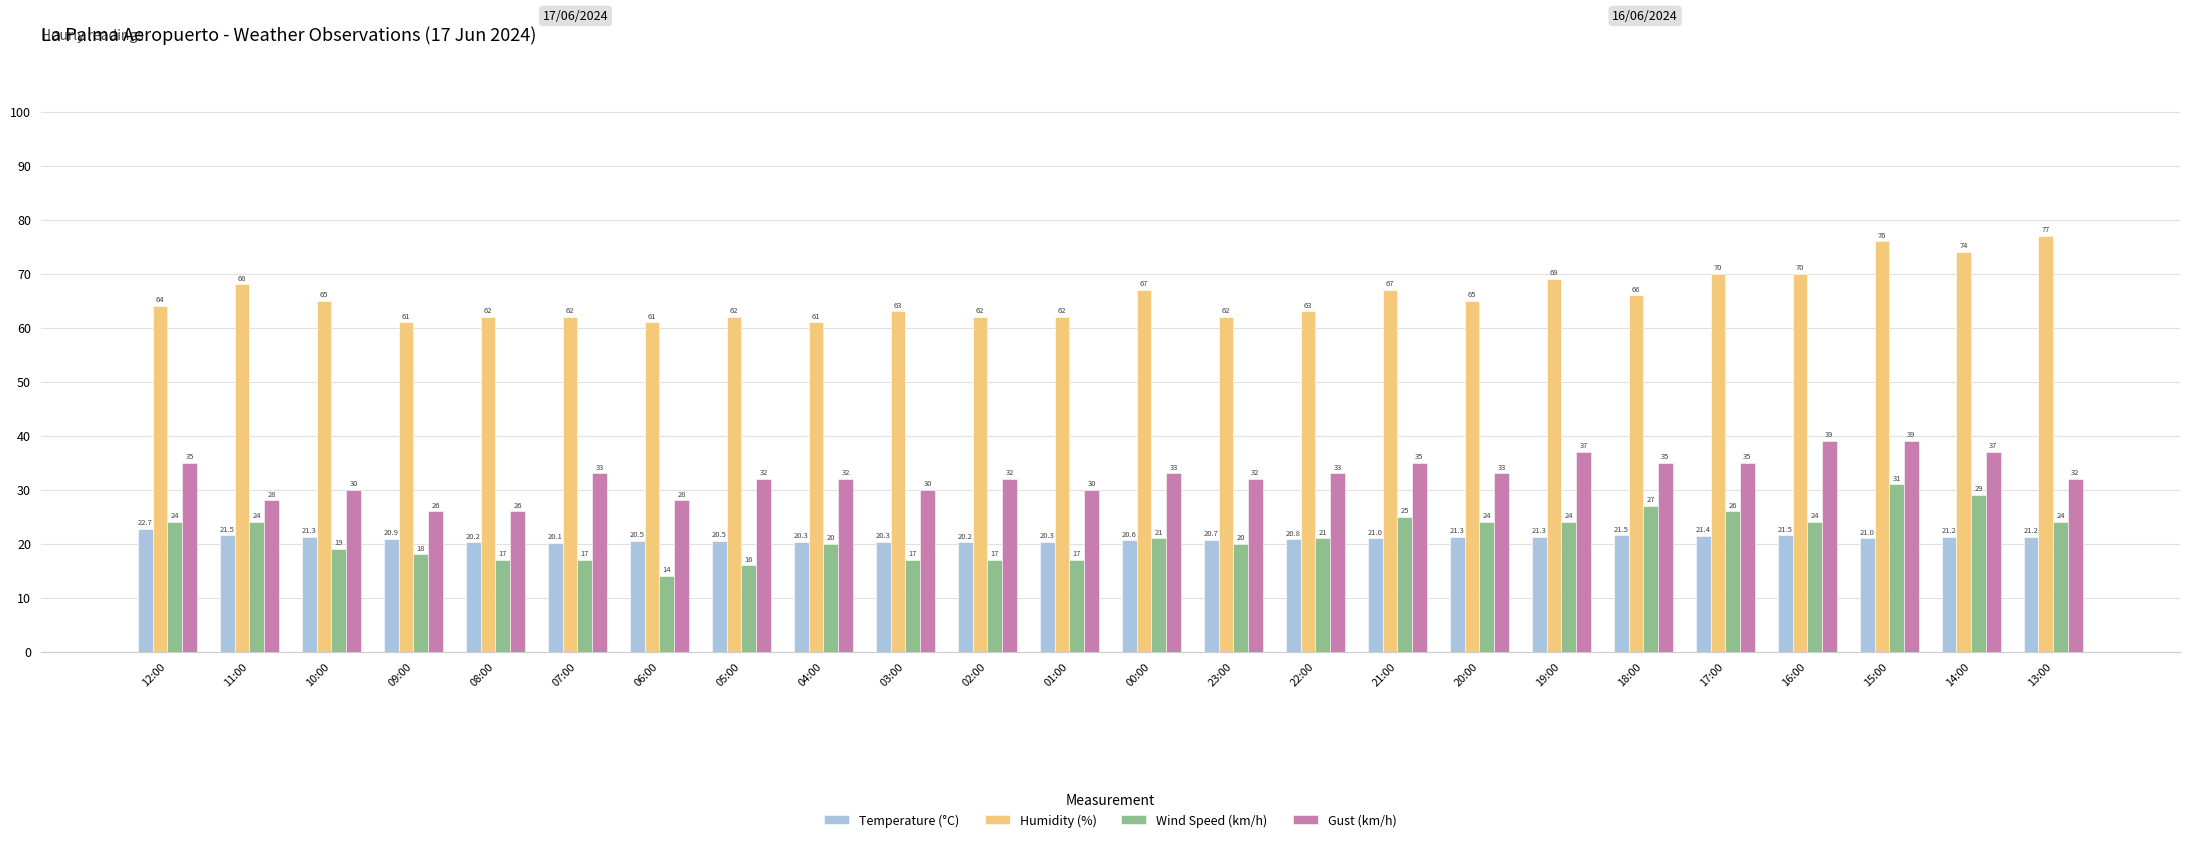

List the series in order of their peak value, highest first.

Humidity (%), Gust (km/h), Wind Speed (km/h), Temperature (°C)